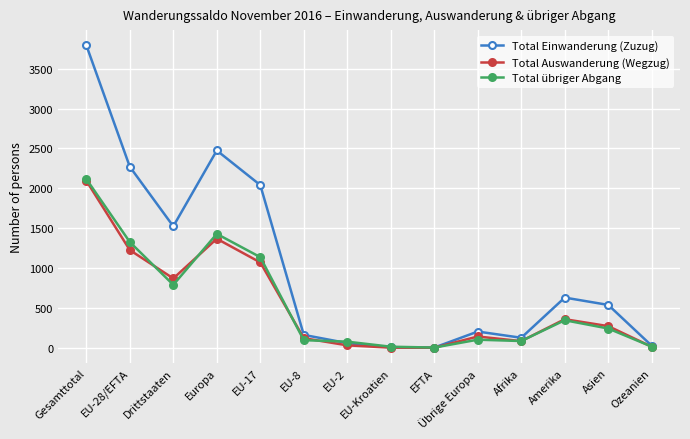

How many data points does each series have?

14